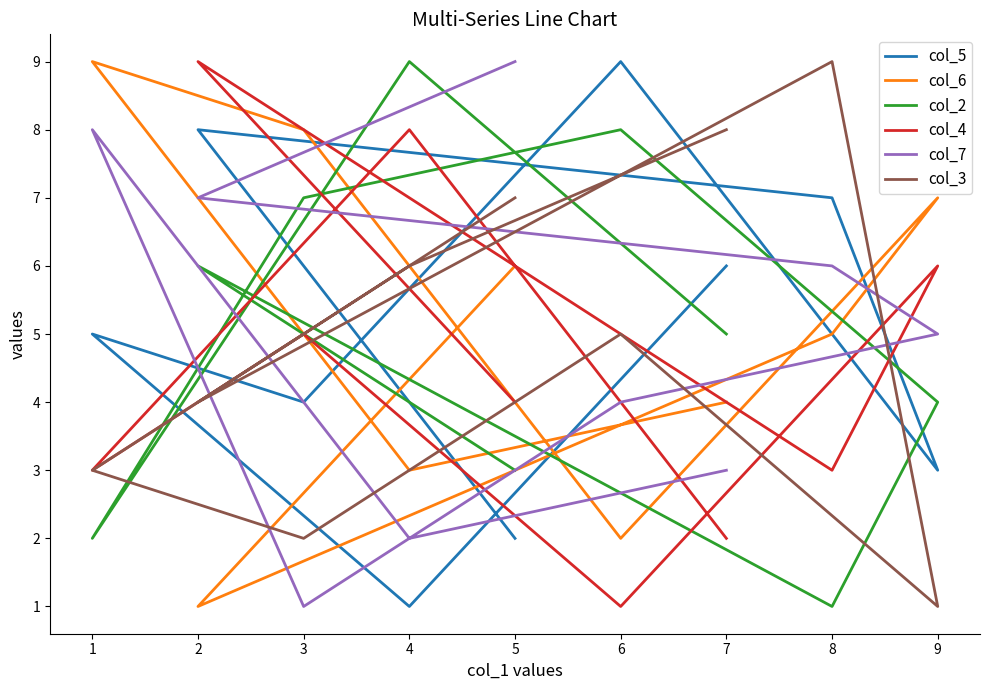

What is the minimum value for col_4?

1